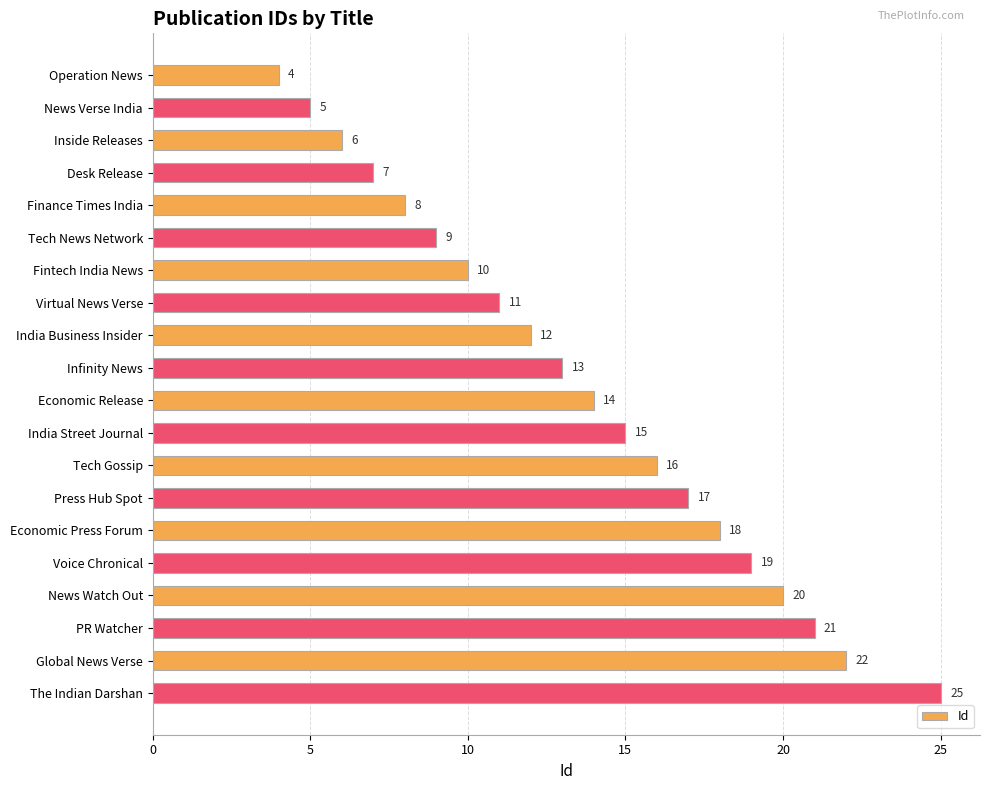

How many bars are there in total?

20